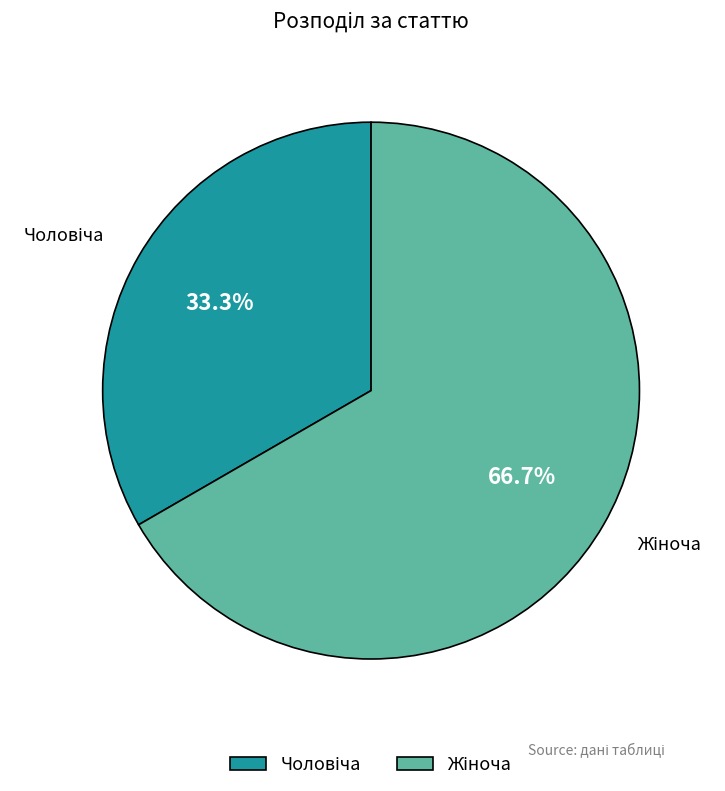

Does any single category account for the majority?

Yes